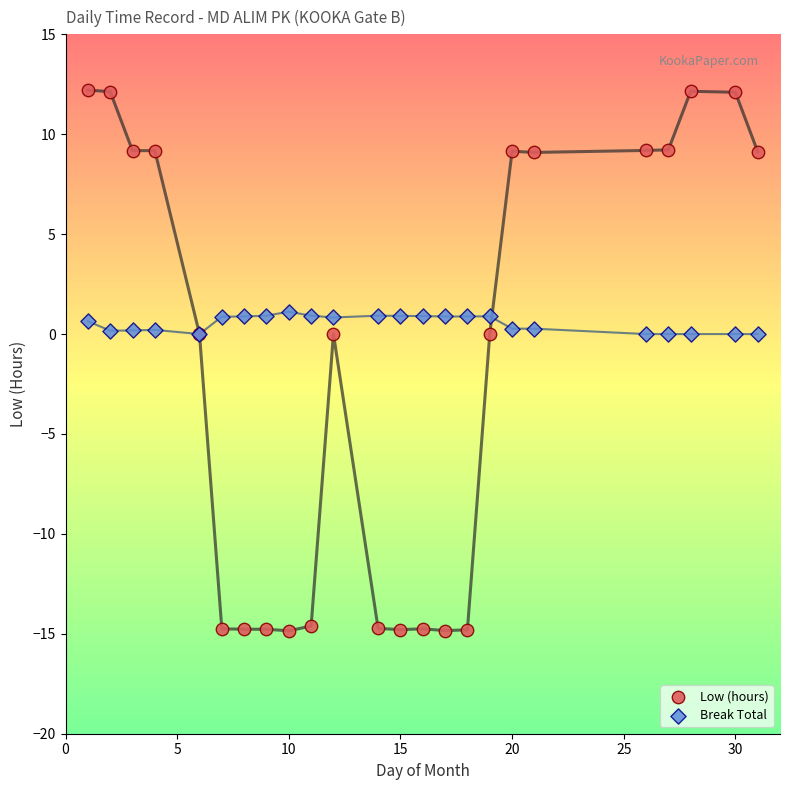

Which series has the widest spread of Y values?

Low (hours)